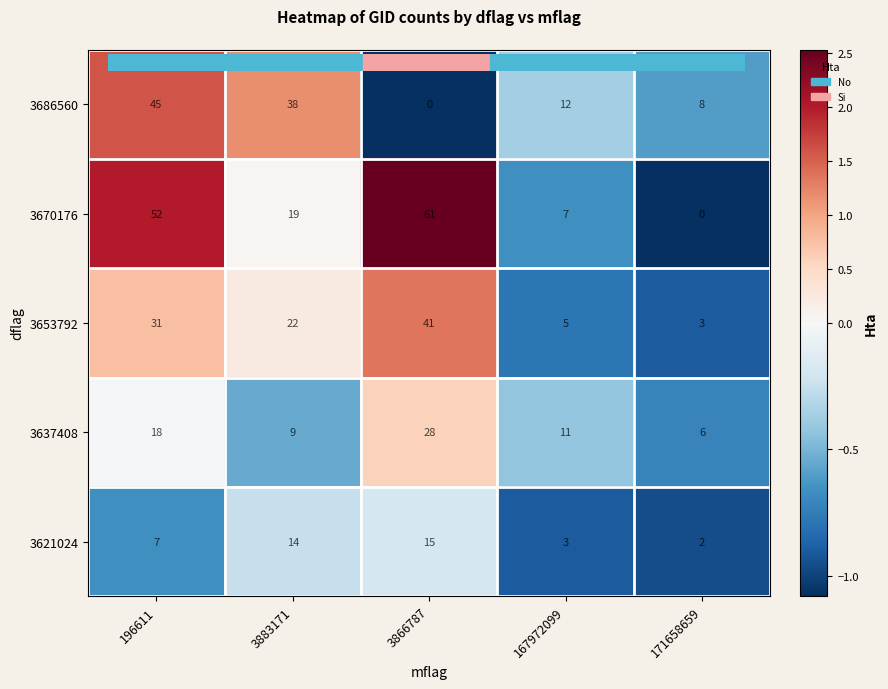

What is the total value across all series at 196611?

153